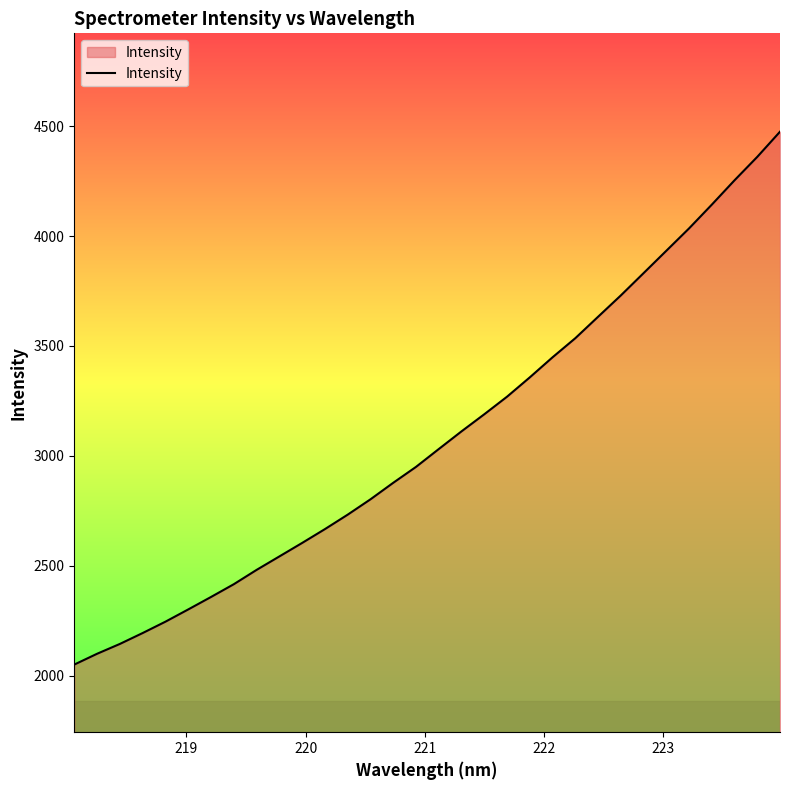

What is the smallest value displayed?

2050.7